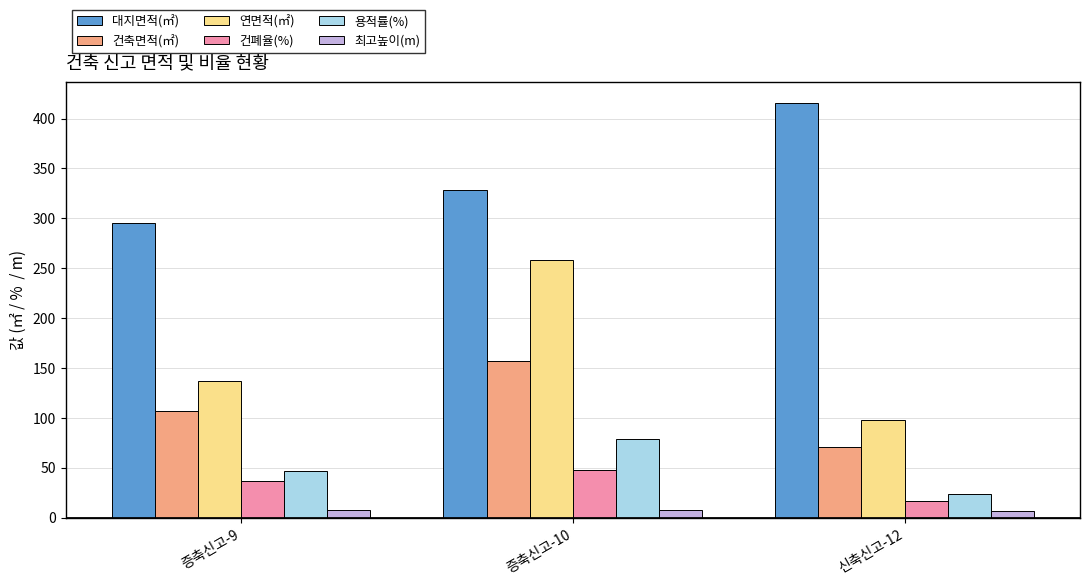

Where is 건축면적(㎡) nearest to the value 113?

증축신고-9